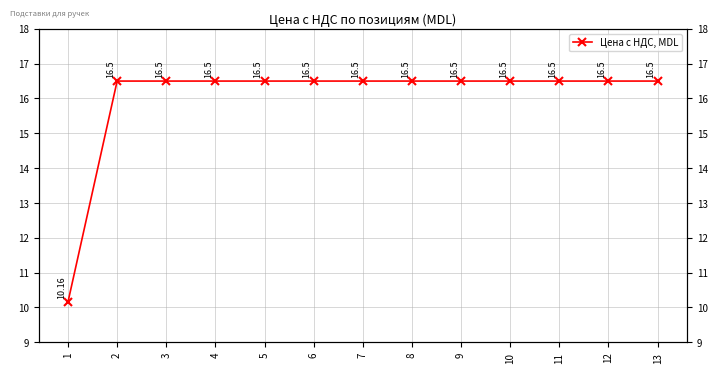

What is the value of the 5th point from the left?

16.5